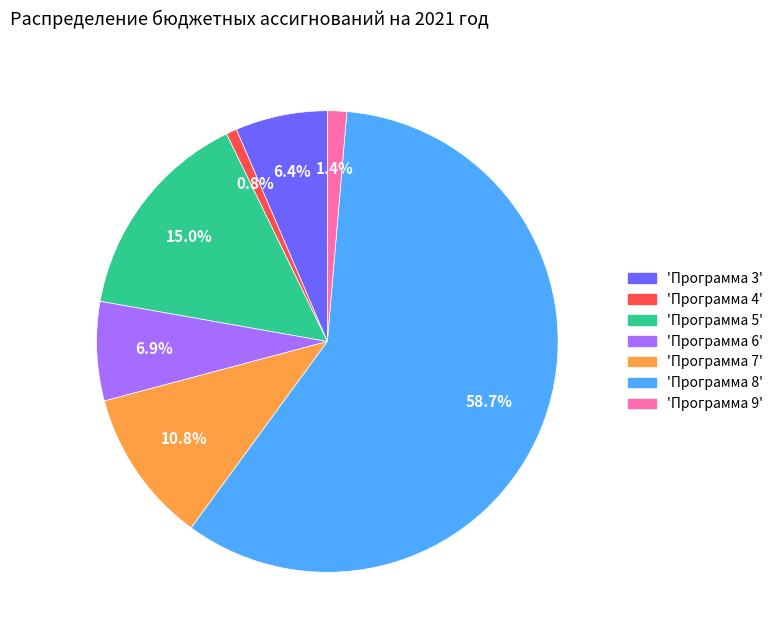

Which category accounts for the majority?

'Программа 8'